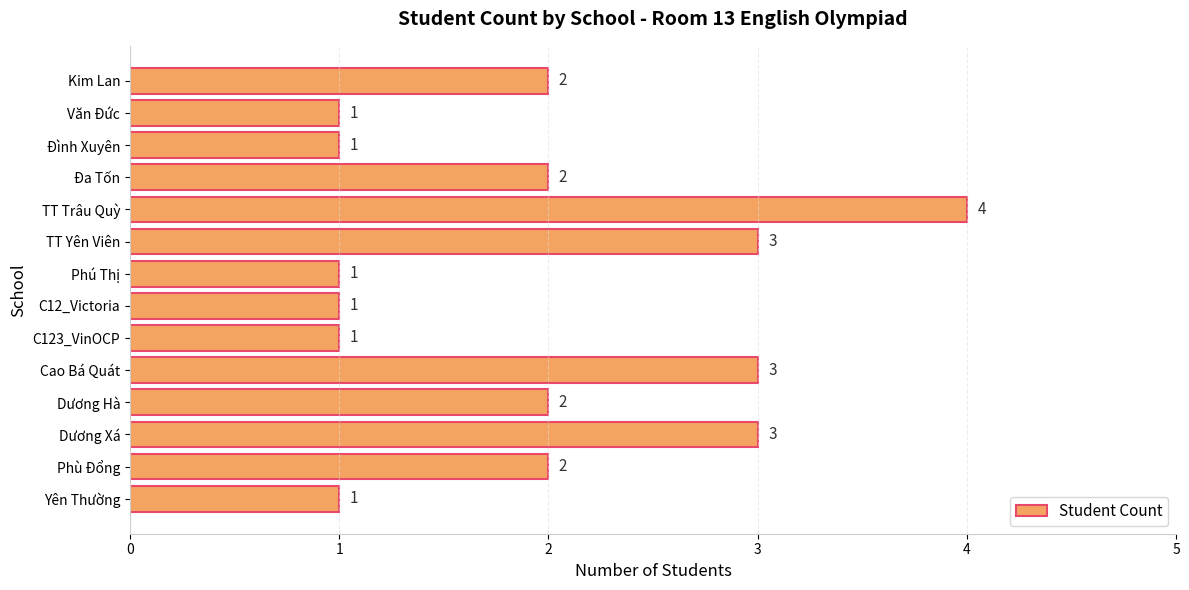

What is the difference between the second highest and minimum values?

2